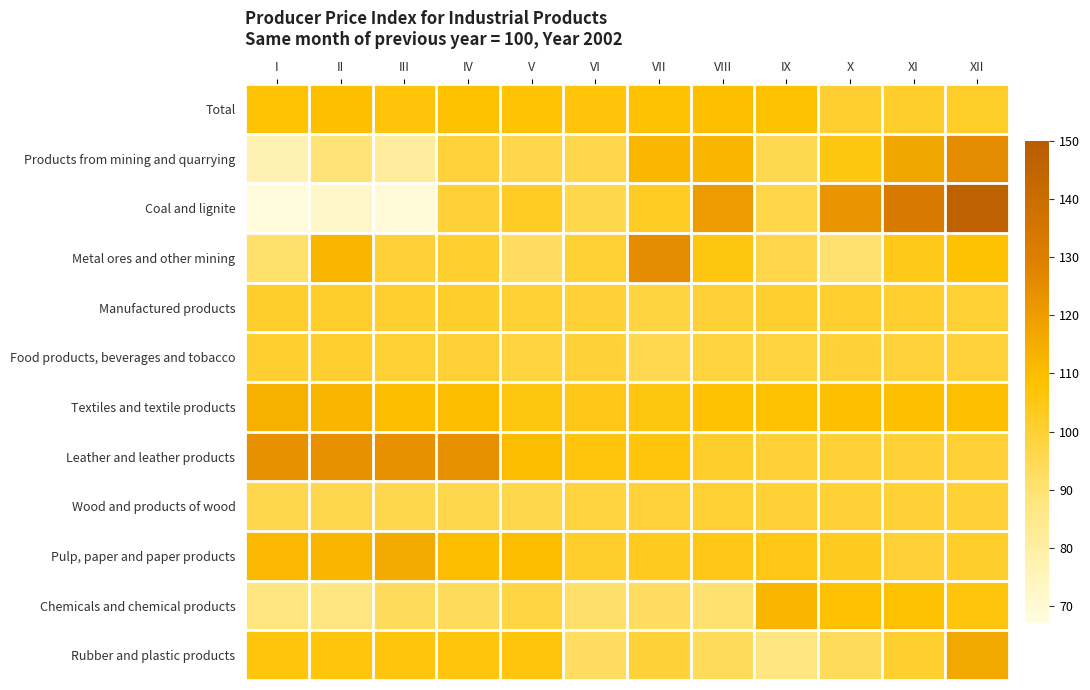

Reading right to left, list all the values displayed in this chart.

Total: XII=102.2	XI=101.6	X=100.6	IX=107.9	VIII=109.2	VII=108.0	VI=107.2	V=107.8	IV=108.5	III=107.0	II=109.2	I=107.7
Products from mining and quarrying: XII=125.4	XI=117.2	X=105.6	IX=95.5	VIII=112.4	VII=112.0	VI=96.8	V=96.6	IV=99.0	III=81.4	II=89.2	I=77.3
Coal and lignite: XII=146.5	XI=132.3	X=122.6	IX=96.9	VIII=120.6	VII=102.5	VI=96.4	V=102.4	IV=99.9	III=68.4	II=72.3	I=68.0
Metal ores and other mining: XII=108.1	XI=104.5	X=90.1	IX=96.7	VIII=105.8	VII=125.3	VI=100.4	V=92.7	IV=101.0	III=99.5	II=112.4	I=91.0
Manufactured products: XII=100.2	XI=100.6	X=100.8	IX=100.9	VIII=99.8	VII=98.0	VI=99.6	V=100.3	IV=101.4	III=100.9	II=101.7	I=101.4
Food products, beverages and tobacco: XII=98.9	XI=99.1	X=99.3	IX=98.4	VIII=98.6	VII=95.8	VI=99.3	V=98.5	IV=99.8	III=100.4	II=101.0	I=100.9
Textiles and textile products: XII=109.4	XI=109.3	X=109.2	IX=108.0	VIII=108.0	VII=105.6	VI=104.9	V=105.9	IV=110.2	III=110.2	II=112.3	I=114.0
Leather and leather products: XII=99.9	XI=99.9	X=100.0	IX=100.0	VIII=102.0	VII=106.5	VI=106.5	V=110.2	IV=124.0	III=124.0	II=124.0	I=124.0
Wood and products of wood: XII=99.7	XI=99.7	X=99.7	IX=99.7	VIII=100.1	VII=98.9	VI=98.7	V=96.1	IV=96.1	III=96.1	II=96.1	I=96.1
Pulp, paper and paper products: XII=101.6	XI=99.8	X=103.1	IX=105.0	VIII=105.1	VII=103.7	VI=101.6	V=110.3	IV=110.1	III=115.4	II=112.2	I=111.2
Chemicals and chemical products: XII=106.5	XI=108.0	X=109.1	IX=112.3	VIII=90.1	VII=93.0	VI=91.6	V=97.4	IV=93.9	III=93.9	II=88.0	I=88.1
Rubber and plastic products: XII=116.6	XI=100.8	X=93.8	IX=87.8	VIII=93.8	VII=99.3	VI=92.8	V=106.5	IV=106.6	III=106.6	II=106.7	I=106.7